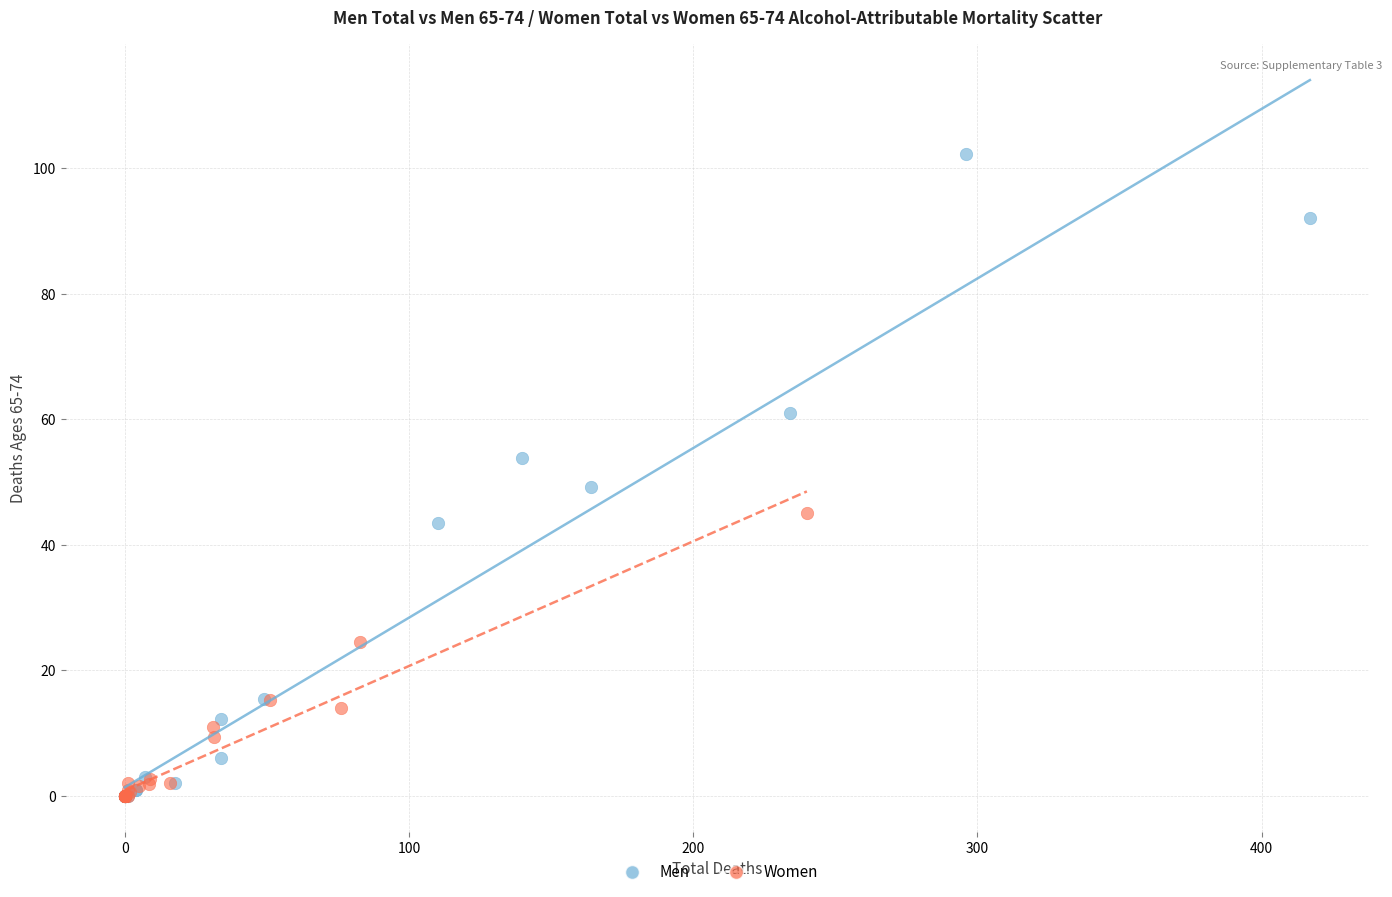

Which series reaches the maximum Y coordinate?

Men